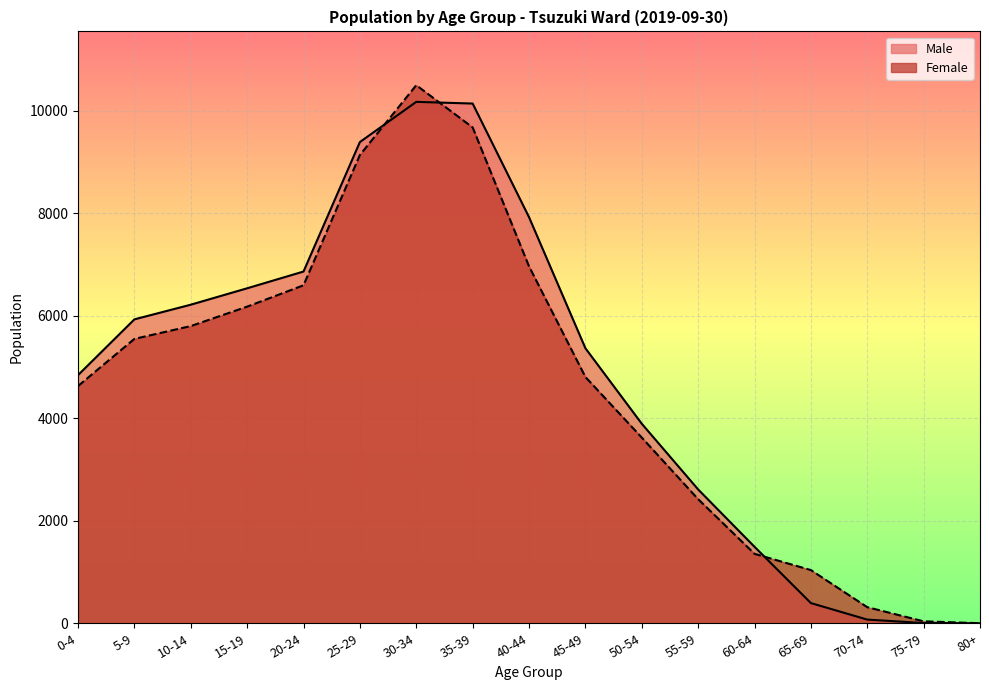

Which series changed the most between 5-9 and 45-49?

Female